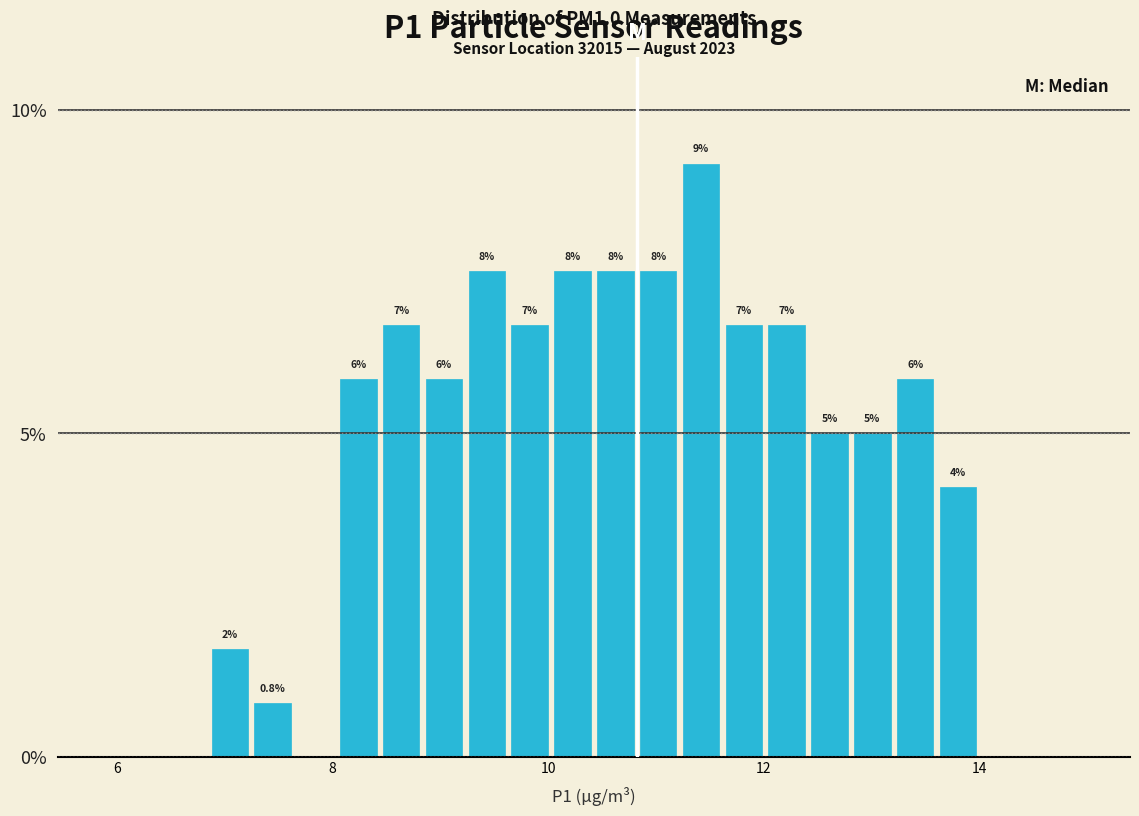

Read against the x-axis, roughly where is the centre of the tallest bar?

11.4